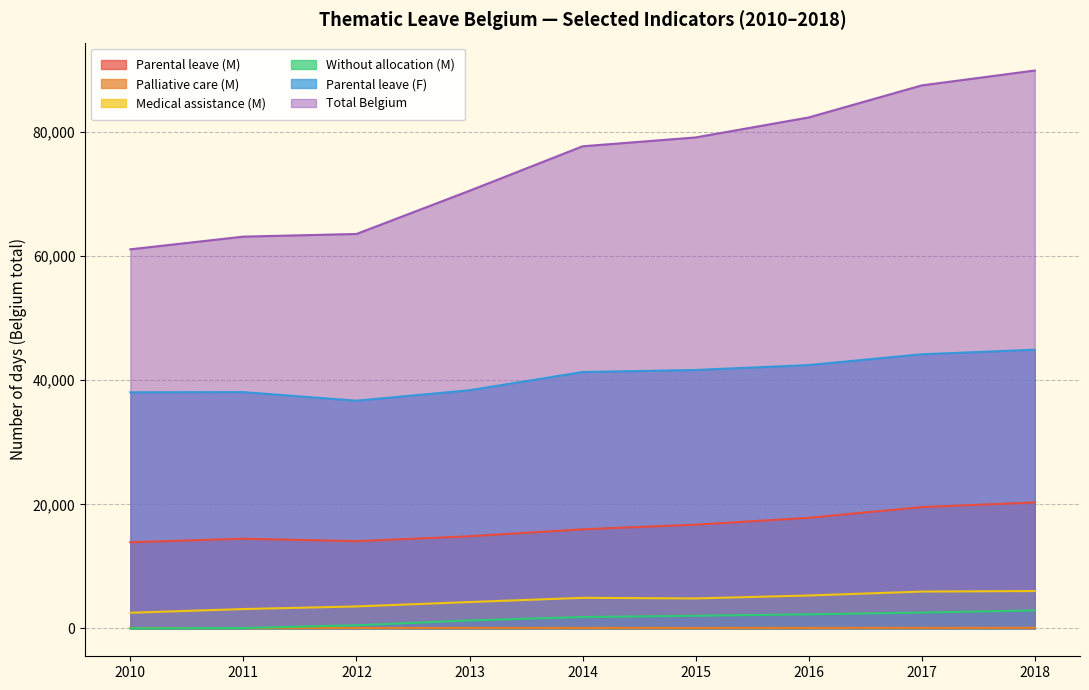

Is the value of Palliative care (M) at 2014 greater than the value of Parental leave (M) at 2010?

No